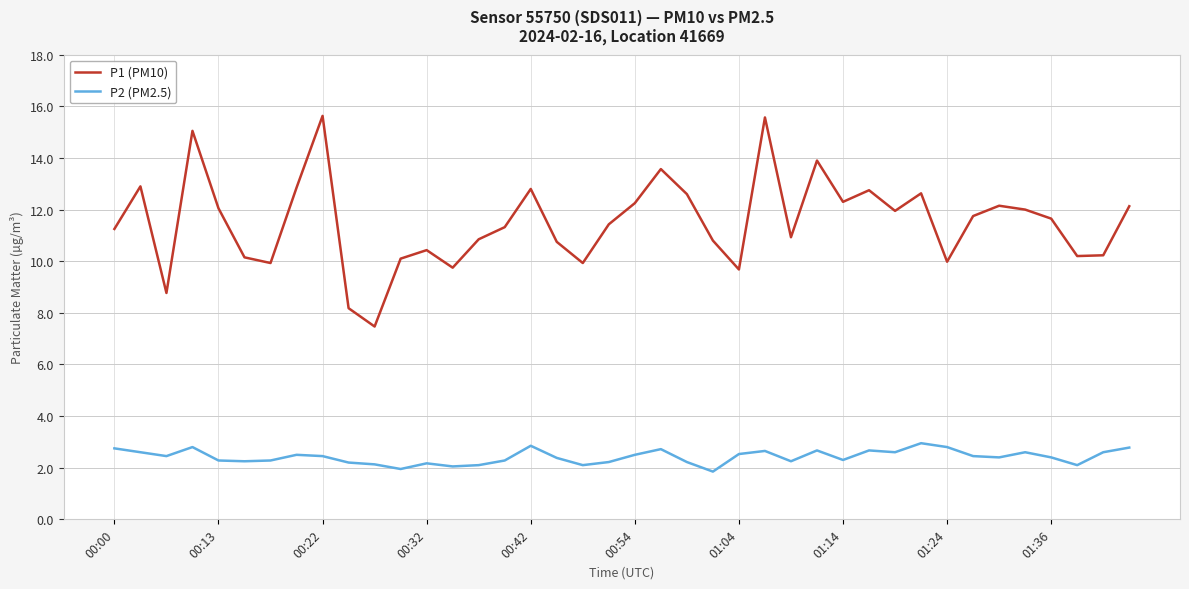

List the series in order of their overall mean, highest first.

P1 (PM10), P2 (PM2.5)